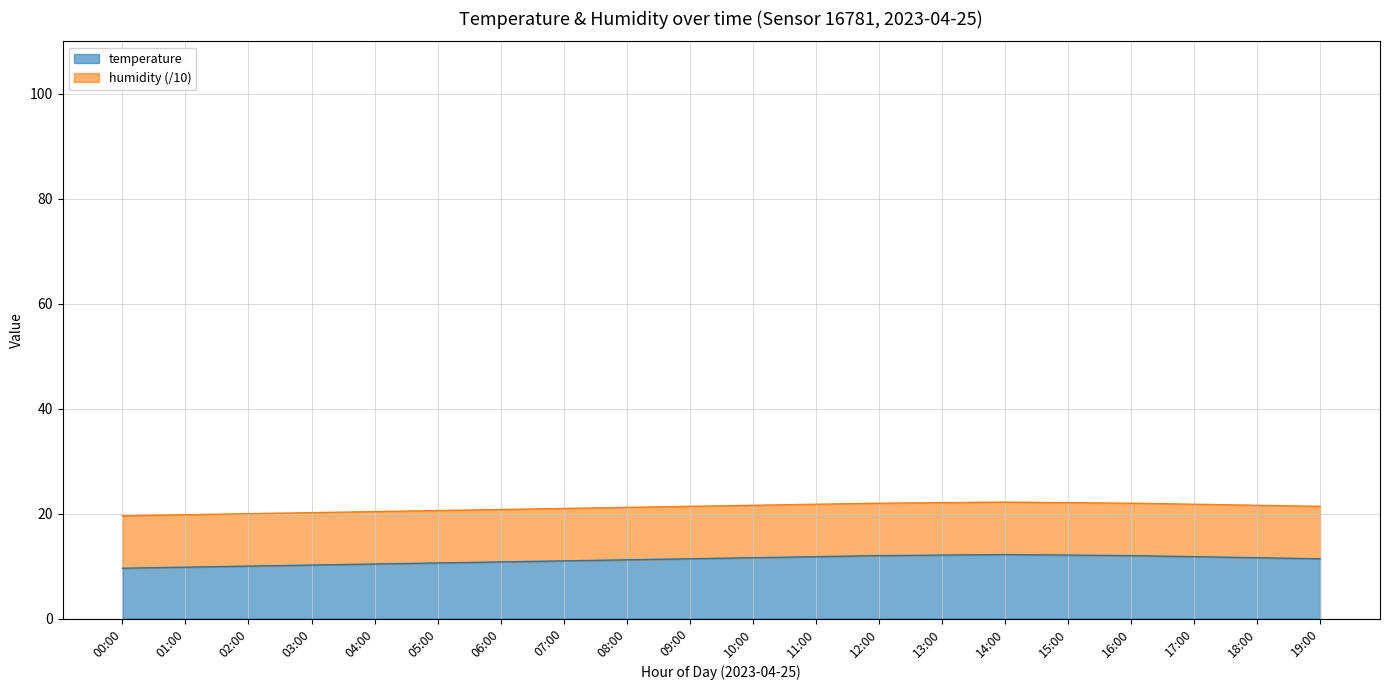

What is the label of the 16th point from the right?

04:00